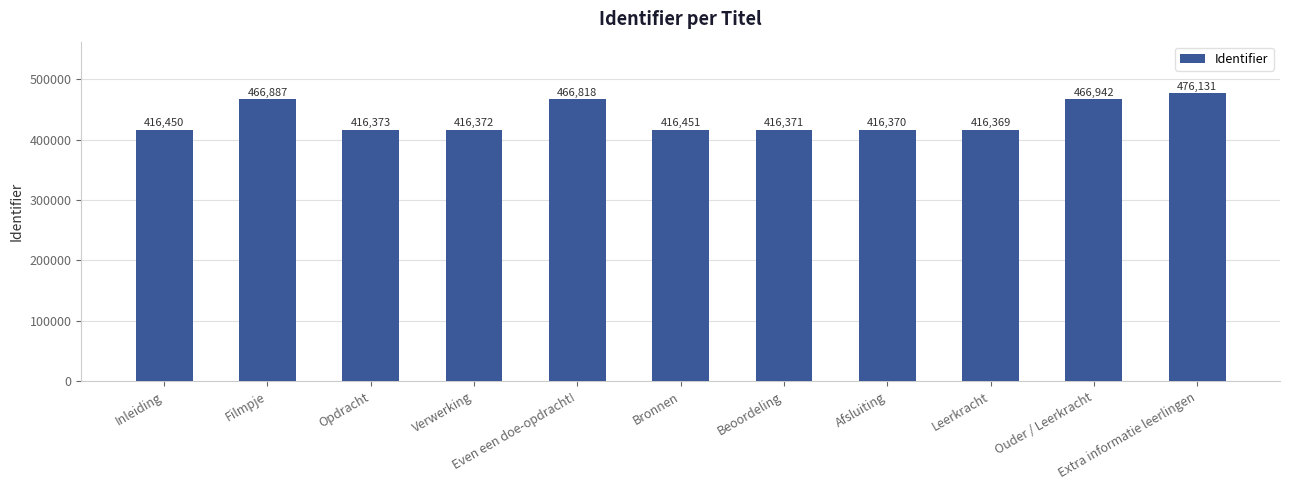

What is the smallest value displayed?

416369